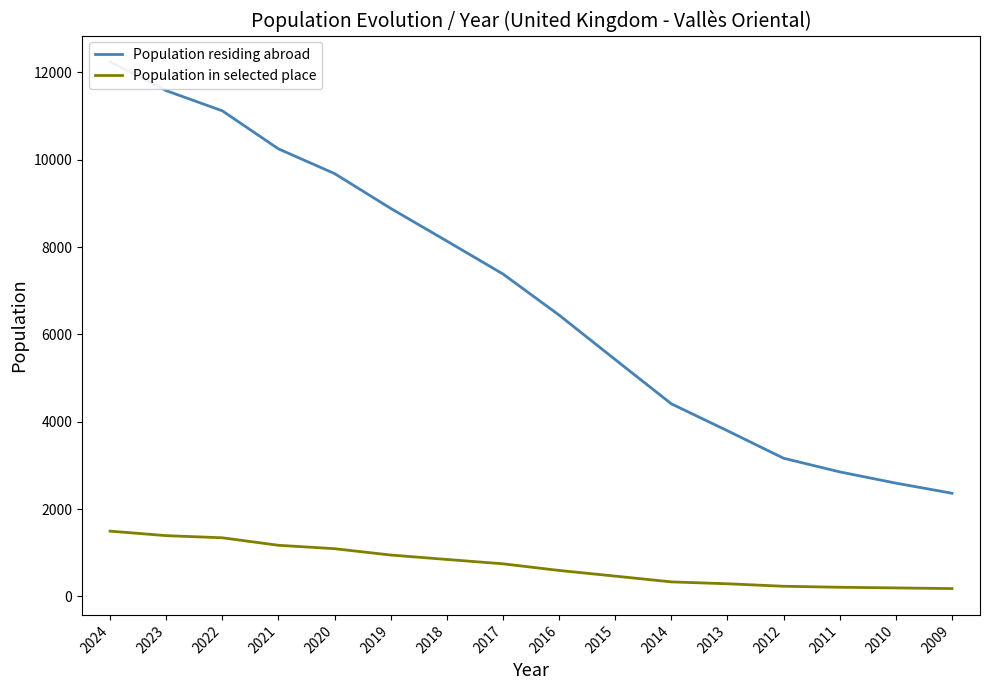

Between 2022 and 2017, which series saw the biggest shift?

Population residing abroad